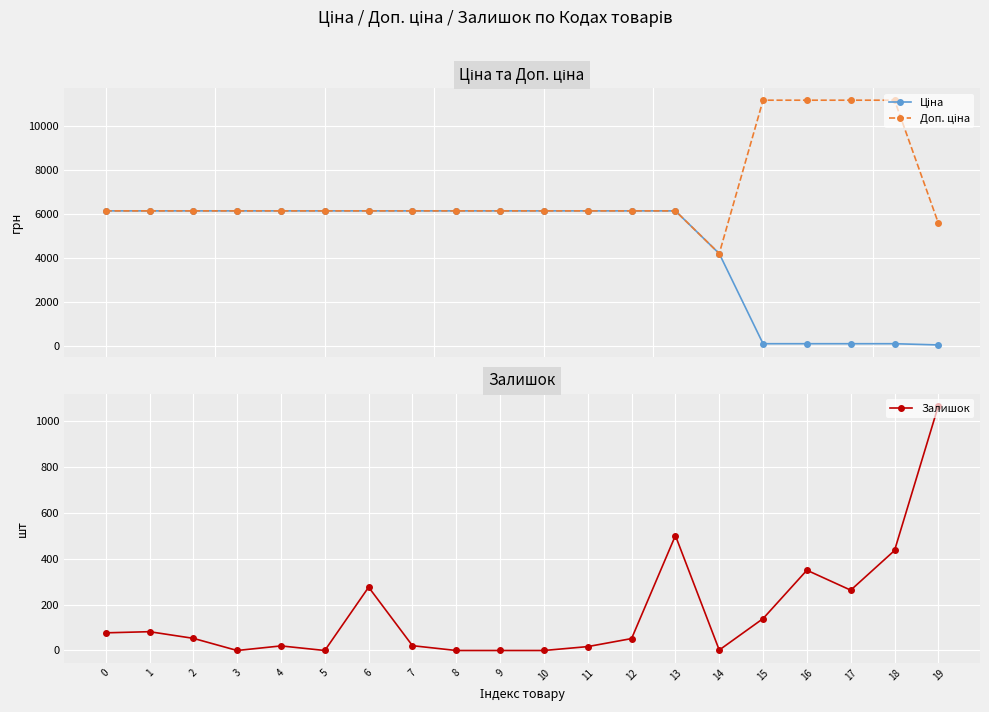

Reading left to right, what are all the values shown in this chart?

Ціна: 6143.2	6143.2	6143.2	6143.2	6143.2	6143.2	6143.2	6143.2	6143.2	6143.2	6143.2	6143.2	6143.2	6143.2	4204.8	111.7	111.7	111.7	111.7	55.9
Доп. ціна: 6143.2	6143.2	6143.2	6143.2	6143.2	6143.2	6143.2	6143.2	6143.2	6143.2	6143.2	6143.2	6143.2	6143.2	4205.0	11169.0	11169.0	11169.0	11169.0	5585.0
Залишок: 77.0	82.0	53.0	0.0	20.0	0.0	276.0	21.0	0.0	0.0	0.0	17.0	52.0	501.0	2.0	139.0	350.0	263.0	436.0	1067.0